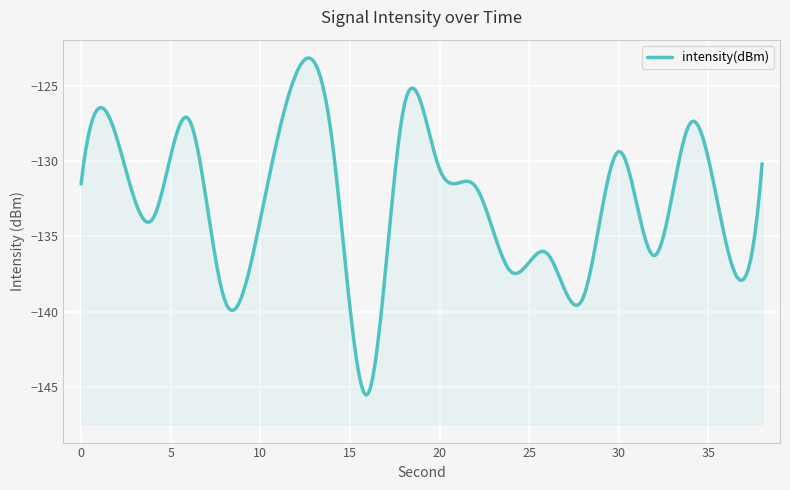

At which label is the value closest to -134?

10